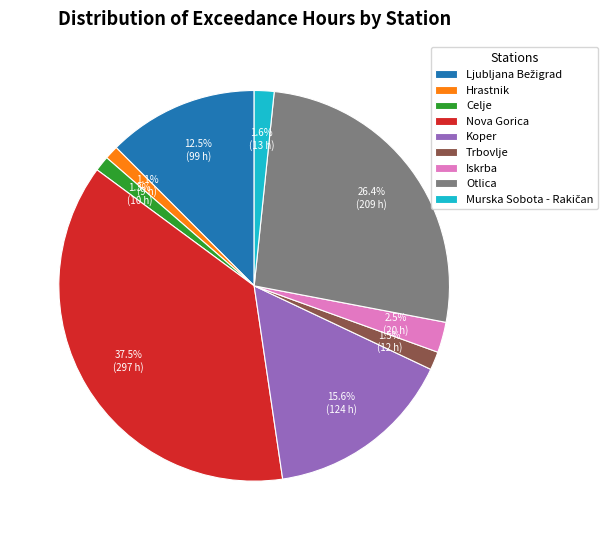

Combined, do Celje and Otlica account for over 50%?

No